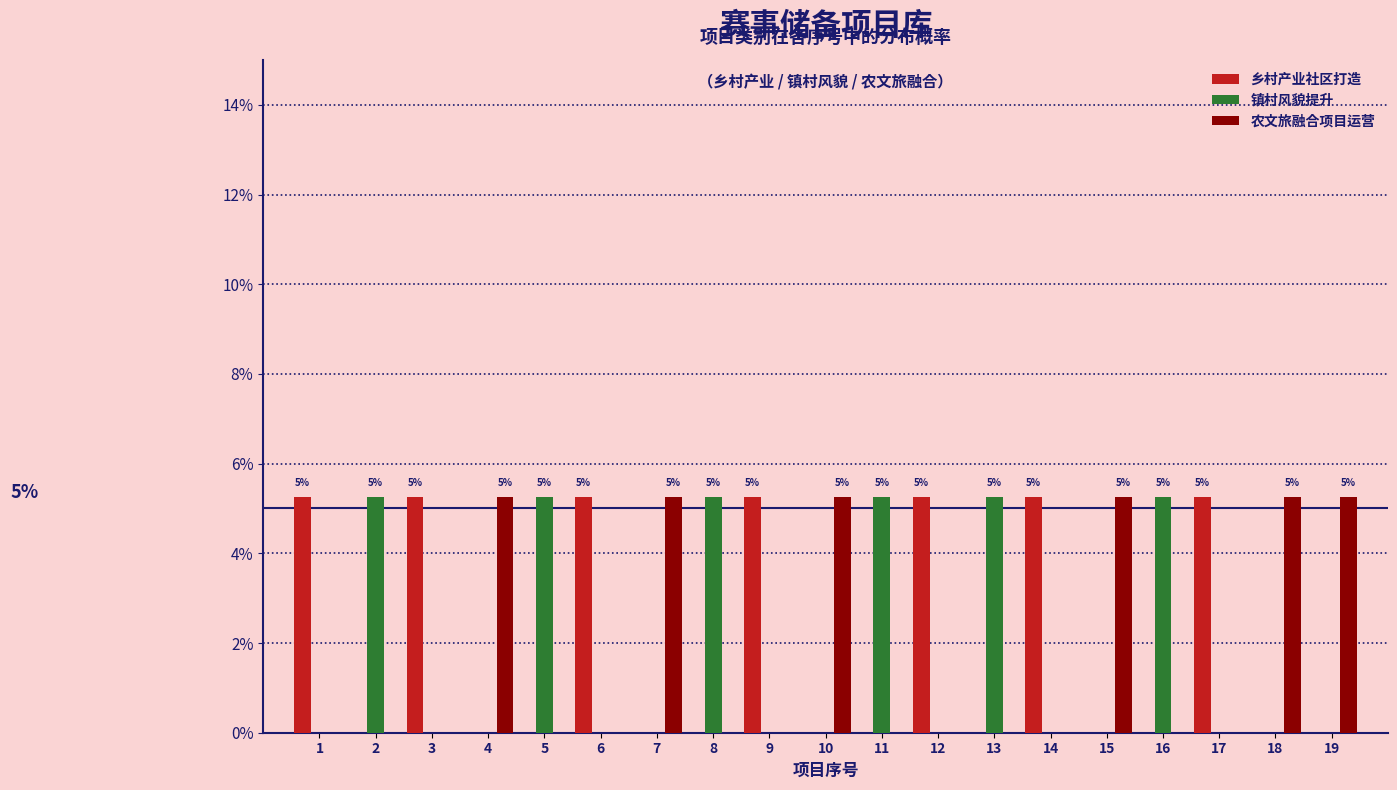

The 镇村风貌提升 series shows 5.3 at 13. True or false?

True